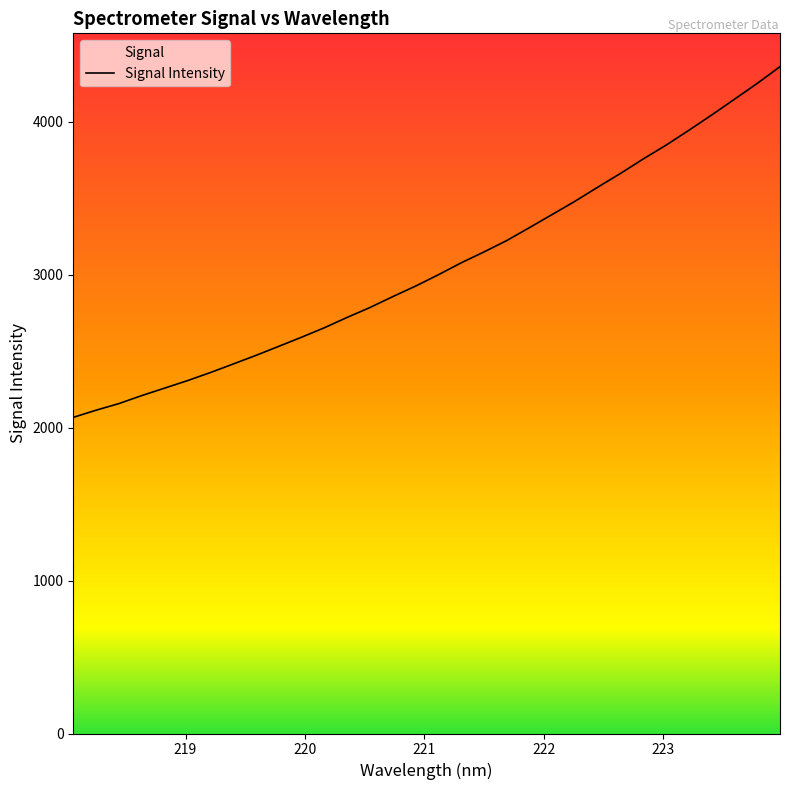

Reading right to left, list all the values displayed in this chart.

4360.7	4251.4	4147.7	4044.7	3944.8	3847.9	3757.8	3662.9	3572.8	3480.6	3394.2	3308.1	3223.3	3148.8	3077.5	2999.7	2925.5	2856.7	2785.4	2720.9	2653.0	2591.1	2531.6	2472.3	2415.9	2360.0	2307.4	2258.6	2209.8	2157.4	2114.2	2067.4